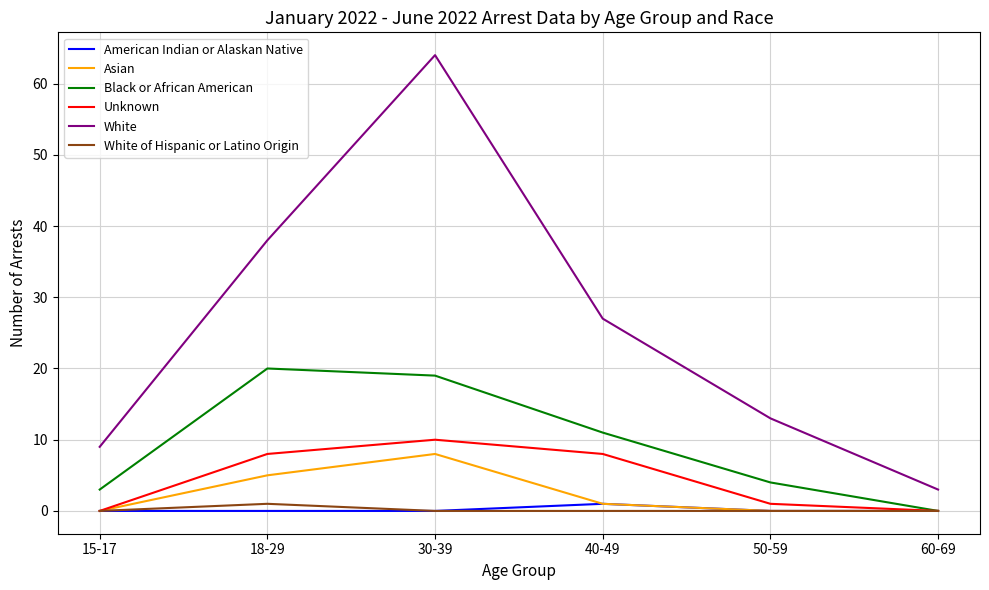

At how many categories does at least one series exceed 8?

5